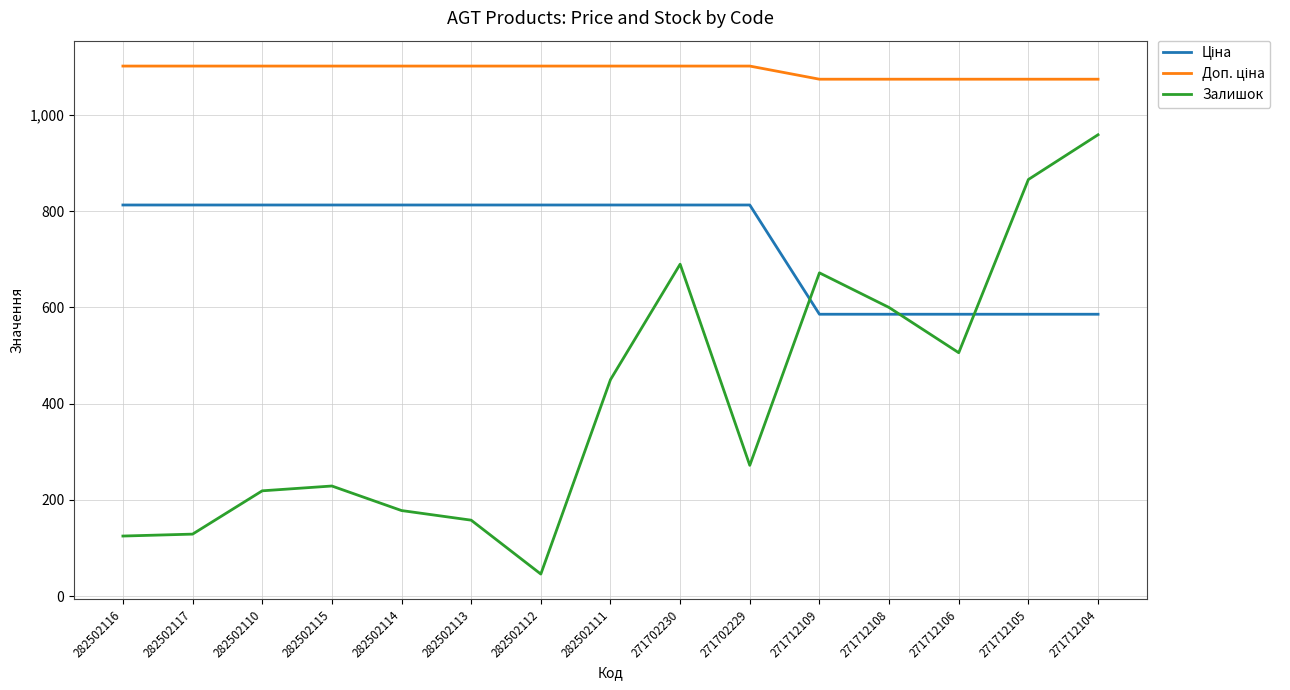

Where does the Залишок series first go above 272?

282502111